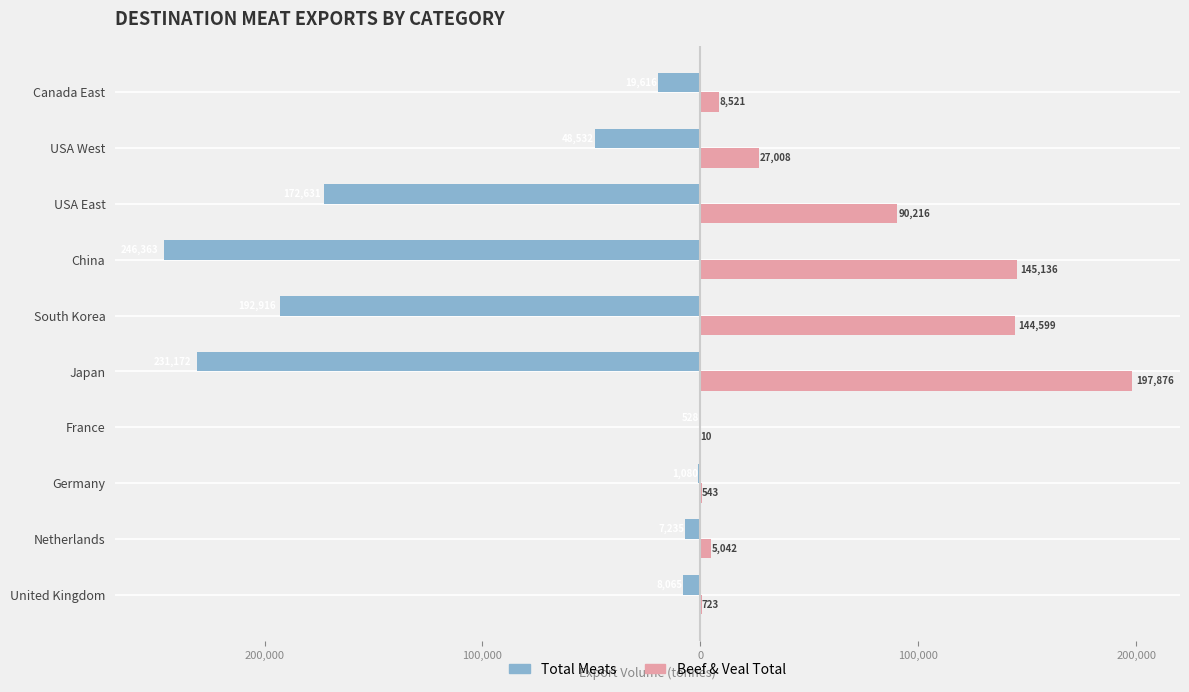

What are all the series names shown in the legend?

Total Meats, Beef & Veal Total